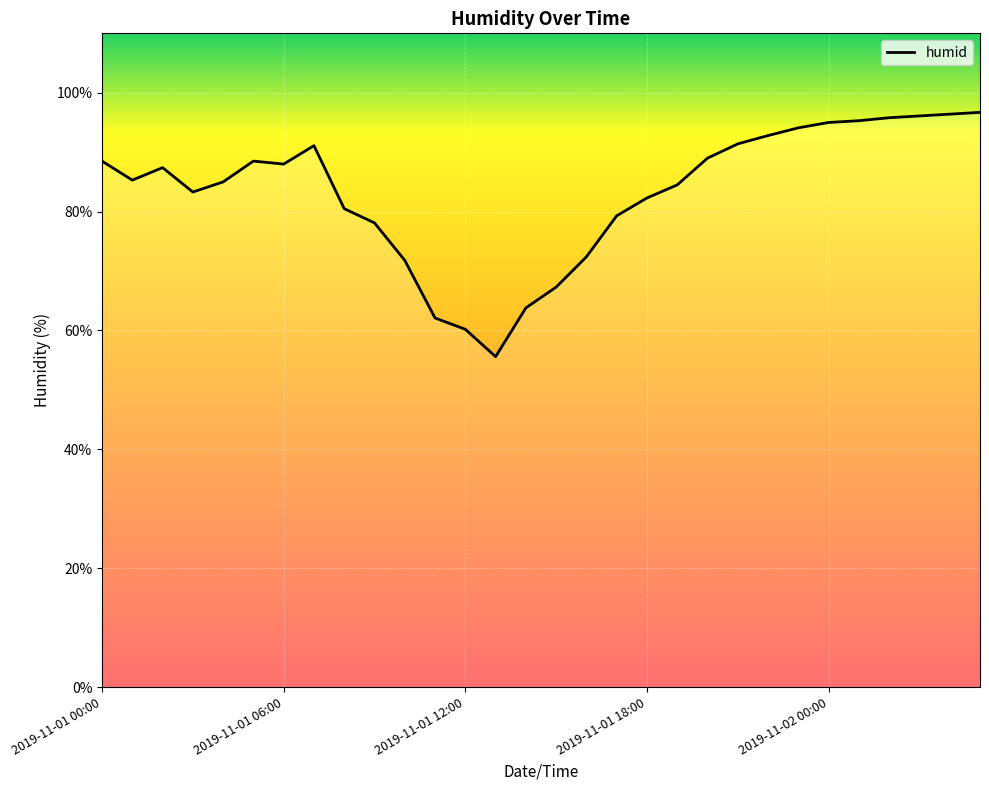

What is the difference between the maximum and minimum values?

41.1